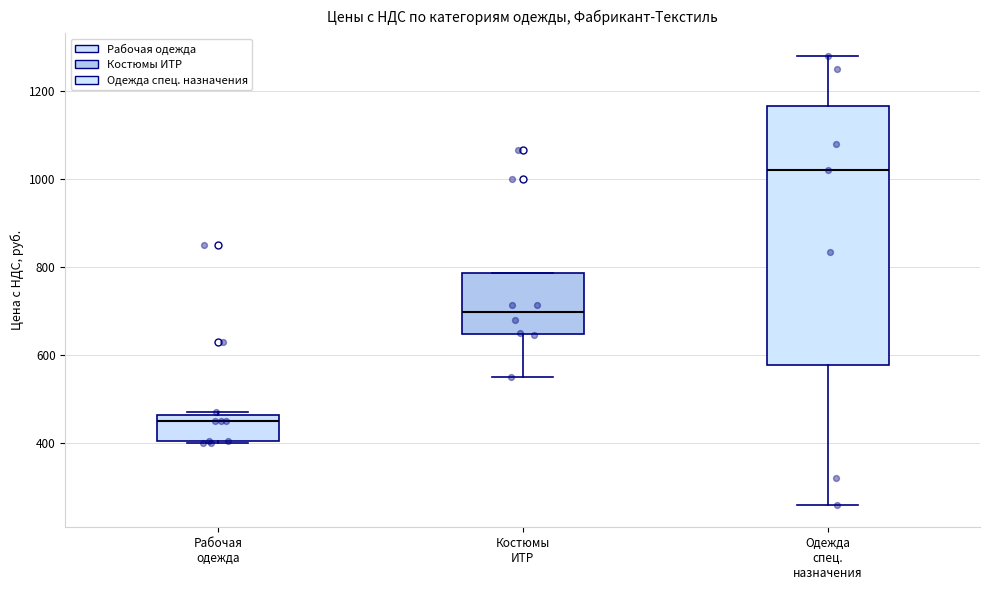

Reading left to right, read every box against the y-axis: the position of its median line, the range the box covers, and the ends of its whiskers. The values are not printed on the chart, so give them approximately, as read against the axis.

Рабочая одежда: median 460 (just below the box's upper edge), box 400 to 460, whiskers 400 to 480
Костюмы ИТР: median 700, box 640 to 780, whiskers 560 to 780
Одежда спец. назначения: median 1020, box 580 to 1160, whiskers 260 to 1280